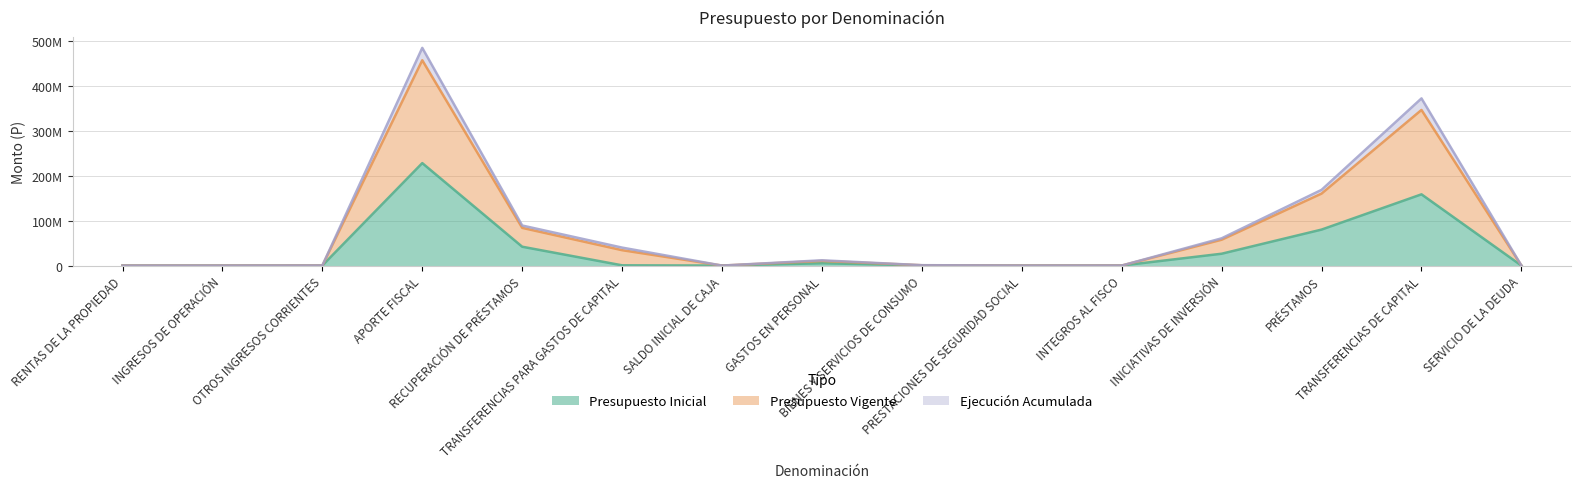

The value of Presupuesto Inicial at INICIATIVAS DE INVERSIÓN is 26390042. True or false?

True